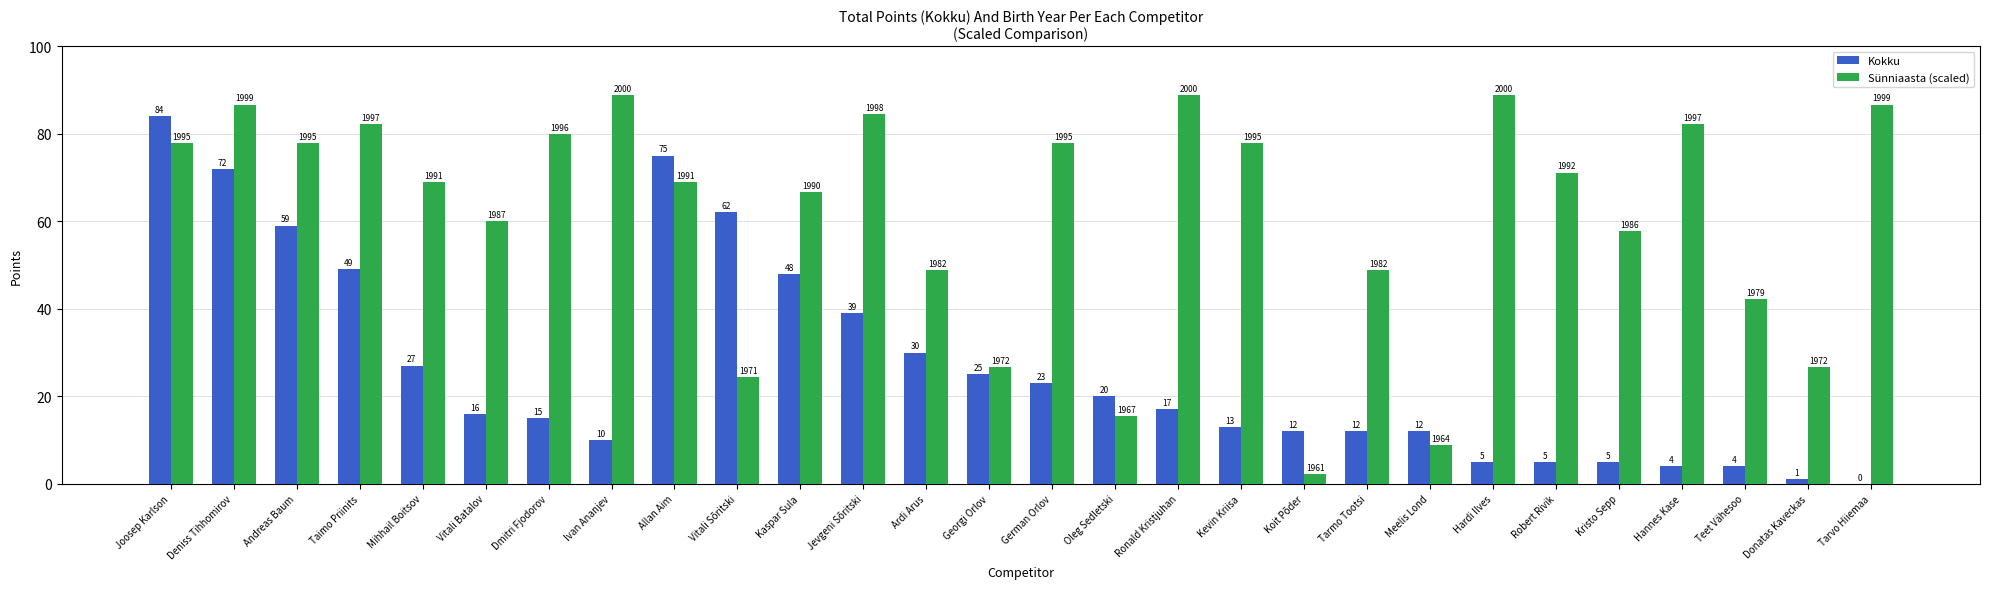

What is the total value across all series at Dmitri Fjodorov?

95.0